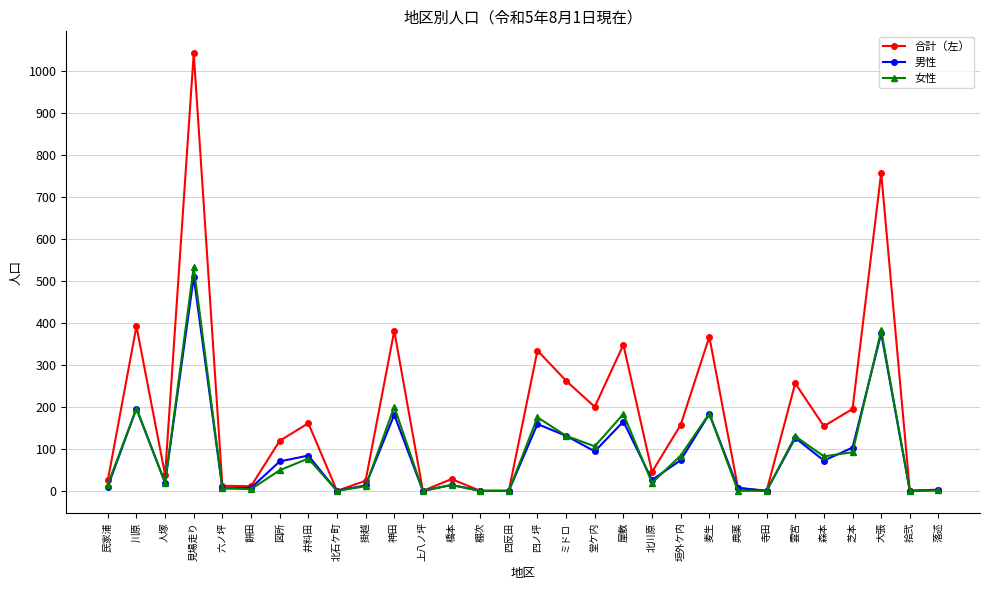

What is the total value across all series at 大張?

1514